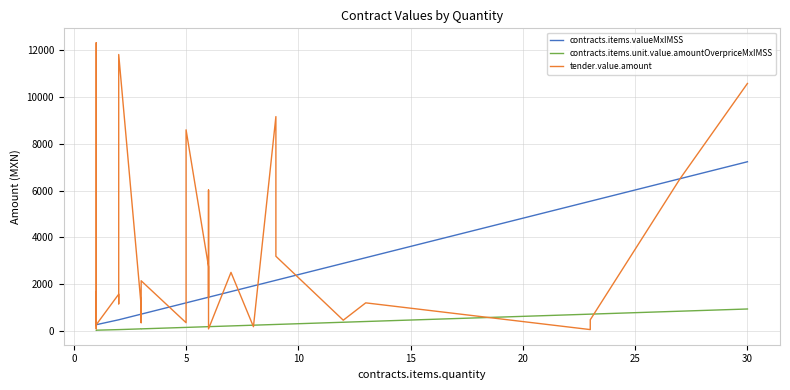

True or false: contracts.items.unit.value.amountOverpriceMxIMSS and tender.value.amount intersect in this chart.

True